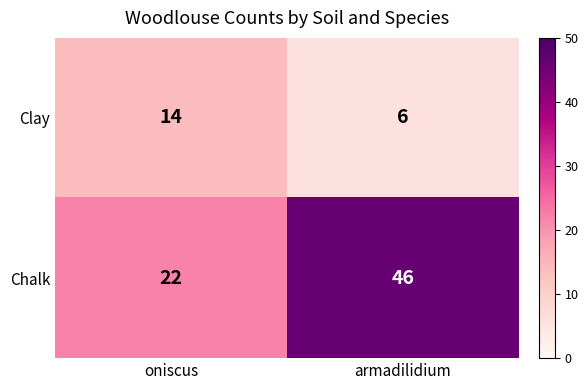

What is the minimum value shown in the chart?

6